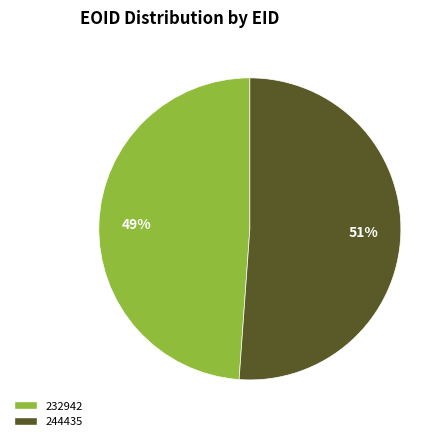

To the nearest percent, what is the difference between the largest and smallest slice percentages?

2%